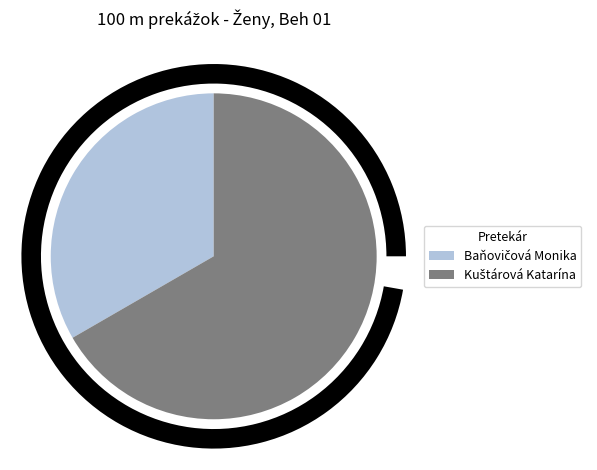

What is the change in value from Baňovičová Monika to Kuštárová Katarína?

+1